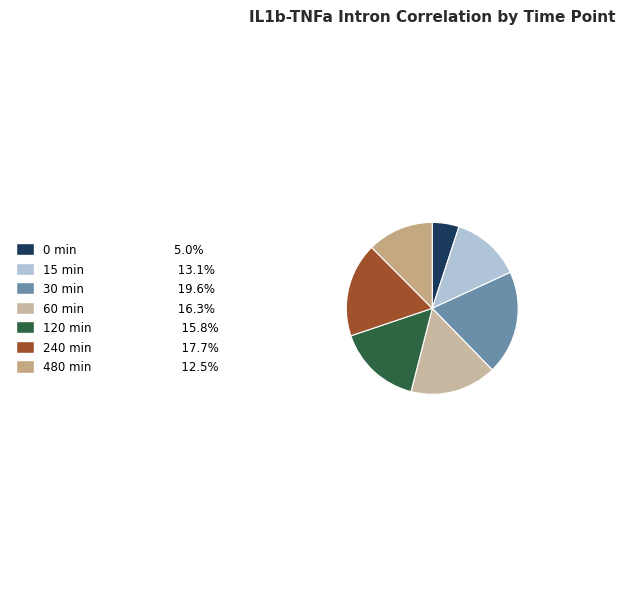

How many slices are in this pie chart?

7